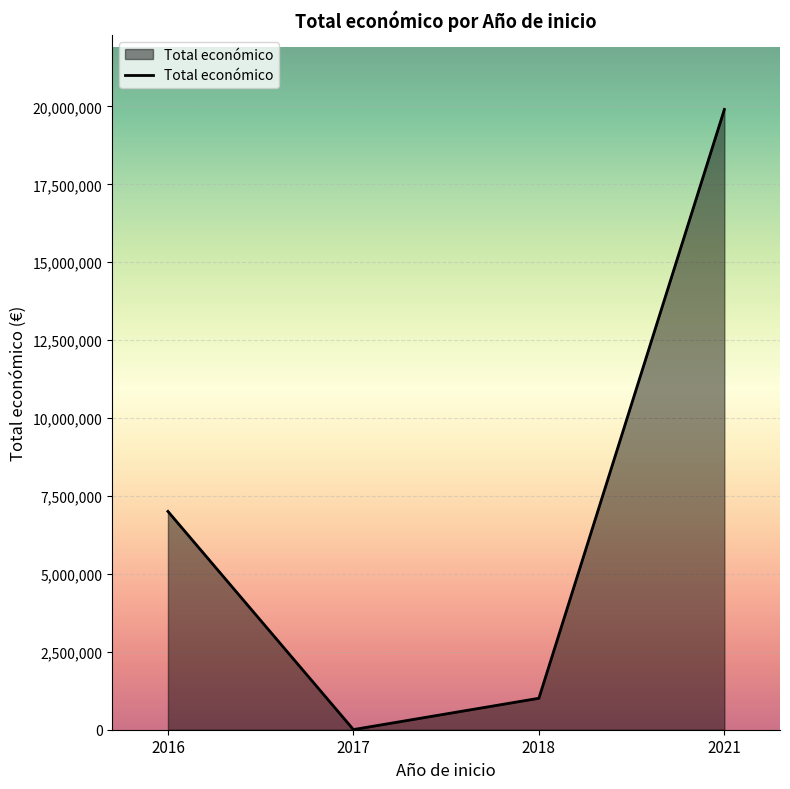

What is the sum of all values?

27921497